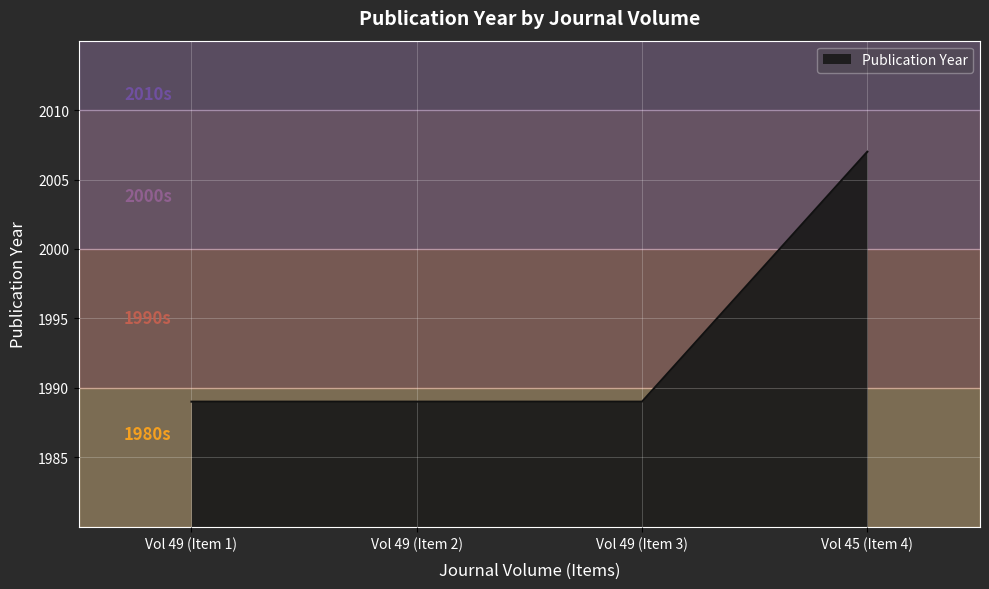

What is the sum of all values?

7974